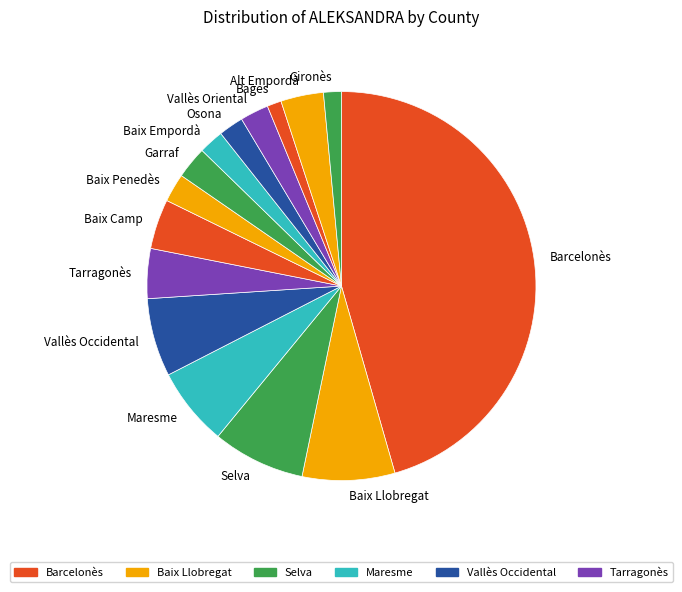

True or false: Baix Empordà accounts for 2% of the total.

True